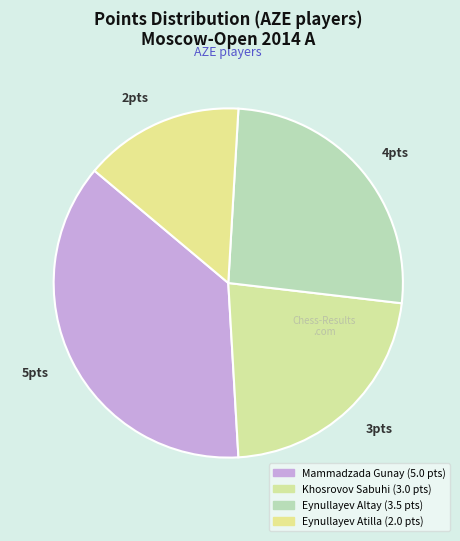

Count the number of slices in the pie.

4